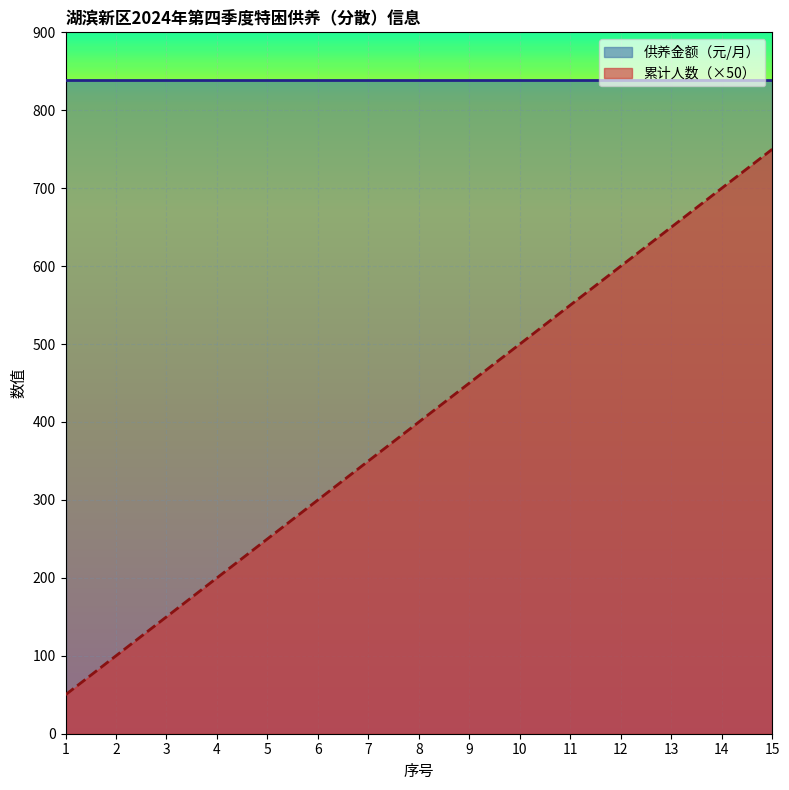

At which label is the value closest to 400?

8